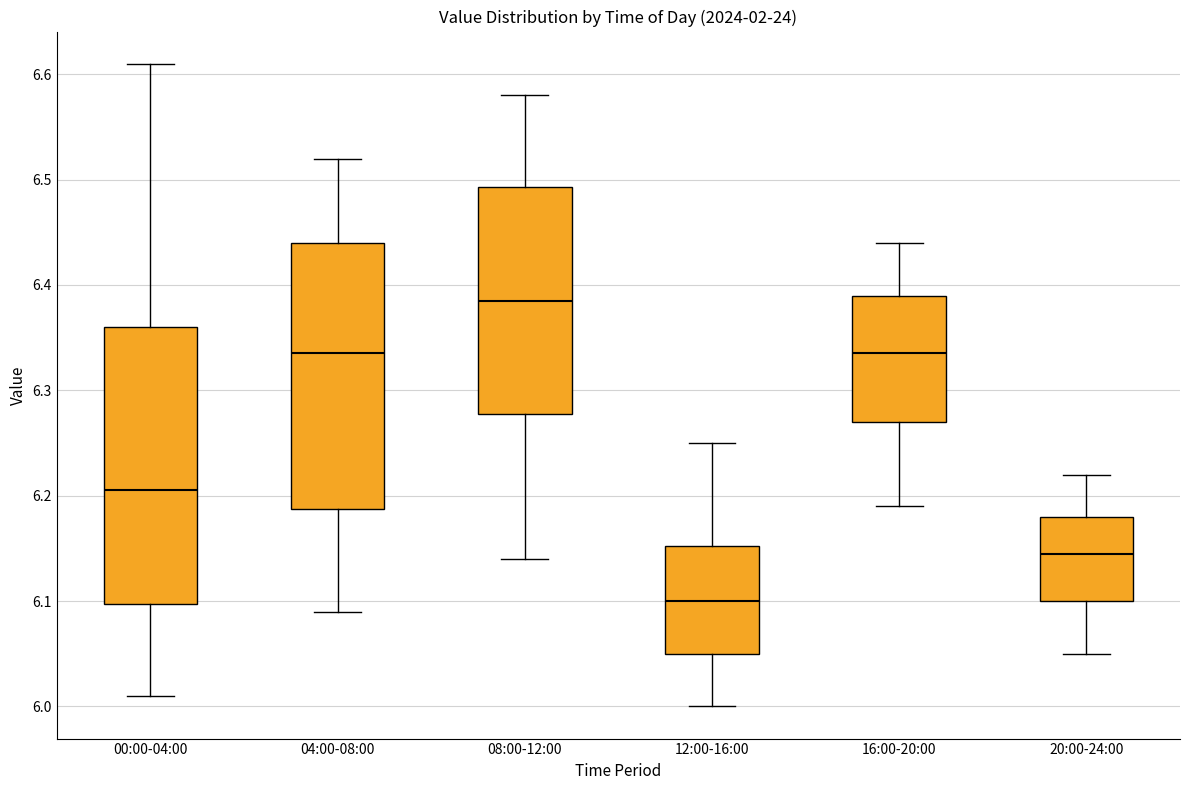

Reading left to right, read every box against the y-axis: the position of its median line, the range the box covers, and the ends of its whiskers. The values are not printed on the chart, so give them approximately, as read against the axis.

00:00-04:00: median 6.21, box 6.10 to 6.36, whiskers 6.01 to 6.61
04:00-08:00: median 6.34, box 6.19 to 6.44, whiskers 6.09 to 6.52
08:00-12:00: median 6.39, box 6.28 to 6.49, whiskers 6.14 to 6.58
12:00-16:00: median 6.10, box 6.05 to 6.15, whiskers 6.00 to 6.25
16:00-20:00: median 6.34, box 6.27 to 6.39, whiskers 6.19 to 6.44
20:00-24:00: median 6.15, box 6.10 to 6.18, whiskers 6.05 to 6.22